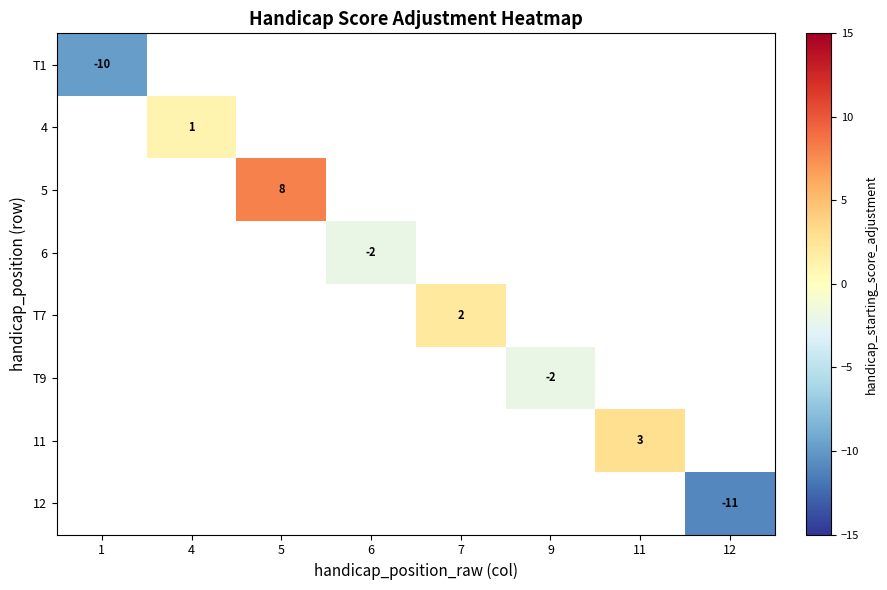

At which category does the chart reach its peak across all series?

5